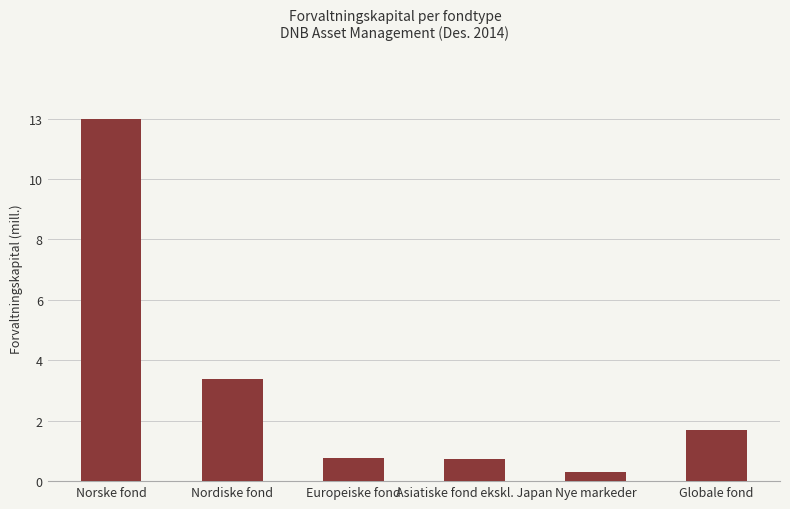

What is the label of the 4th bar from the right?

Europeiske fond